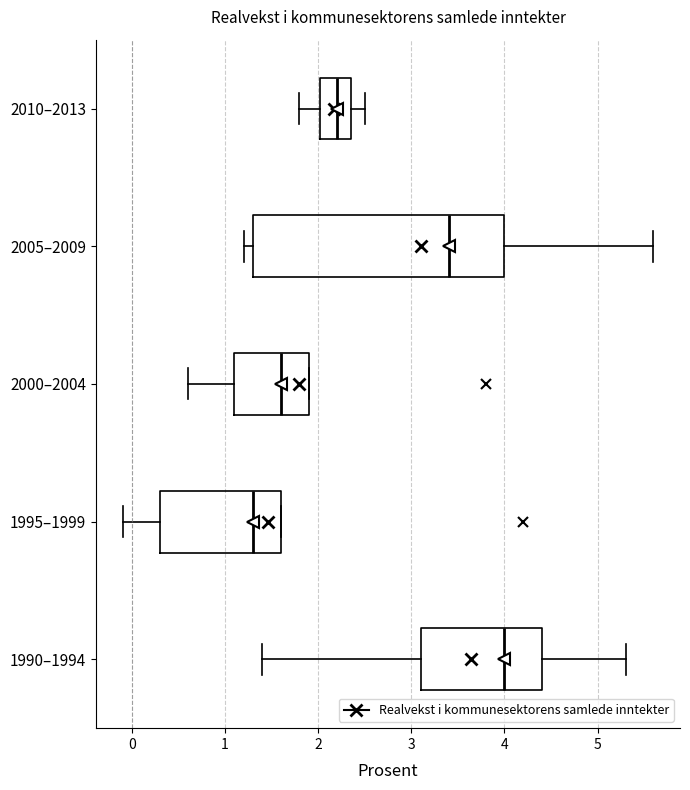

Which box's median line is the furthest to the left?

1995–1999